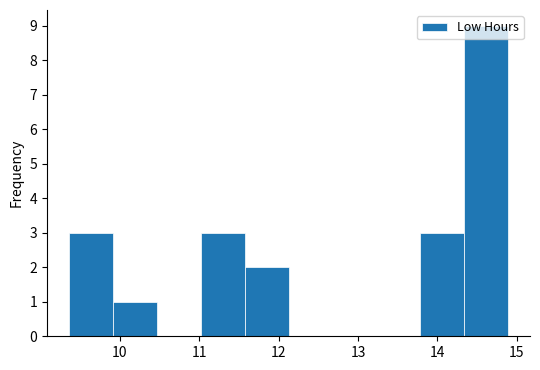

Reading left to right, list every bar in this chart as the range it spans on the x-axis followed by its height. Neither the bar edges nor the heights are printed on the chart, so give them approximately, as read against the axes.

9.4 to 9.9: 3
9.9 to 10.5: 1
10.5 to 11.0: 0
11.0 to 11.6: 3
11.6 to 12.1: 2
12.1 to 12.7: 0
12.7 to 13.2: 0
13.2 to 13.8: 0
13.8 to 14.3: 3
14.3 to 14.9: 9